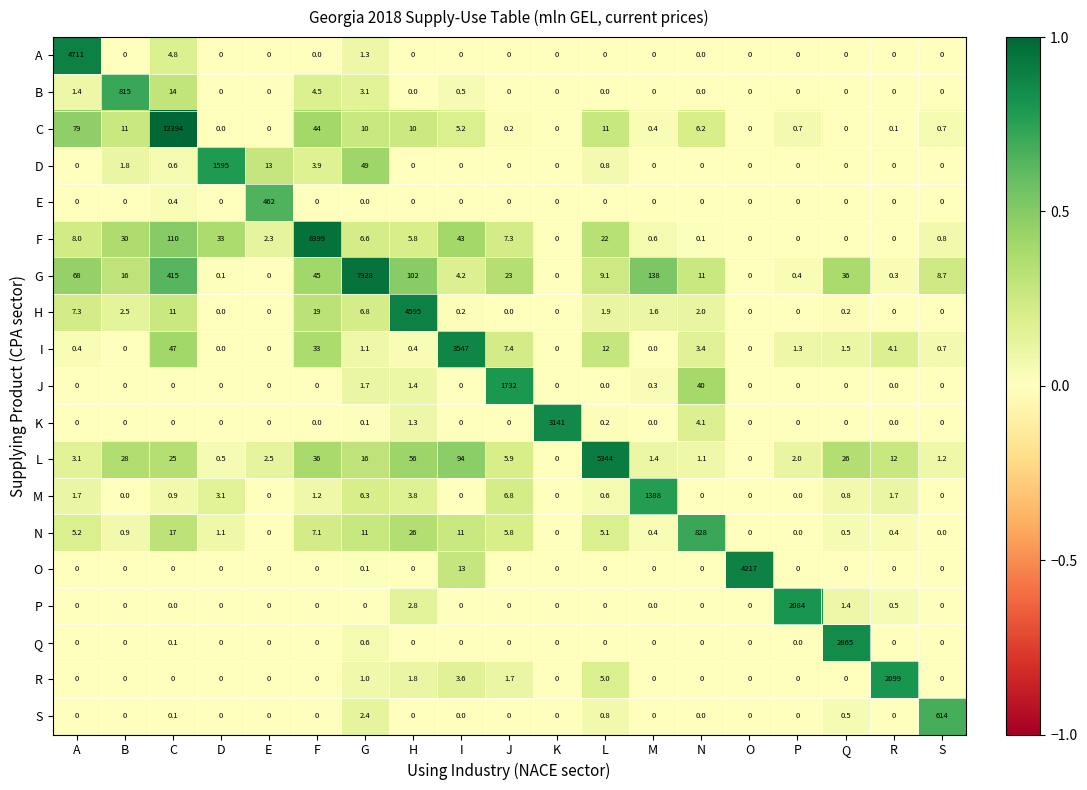

Which series has the largest range (max minus min)?

C